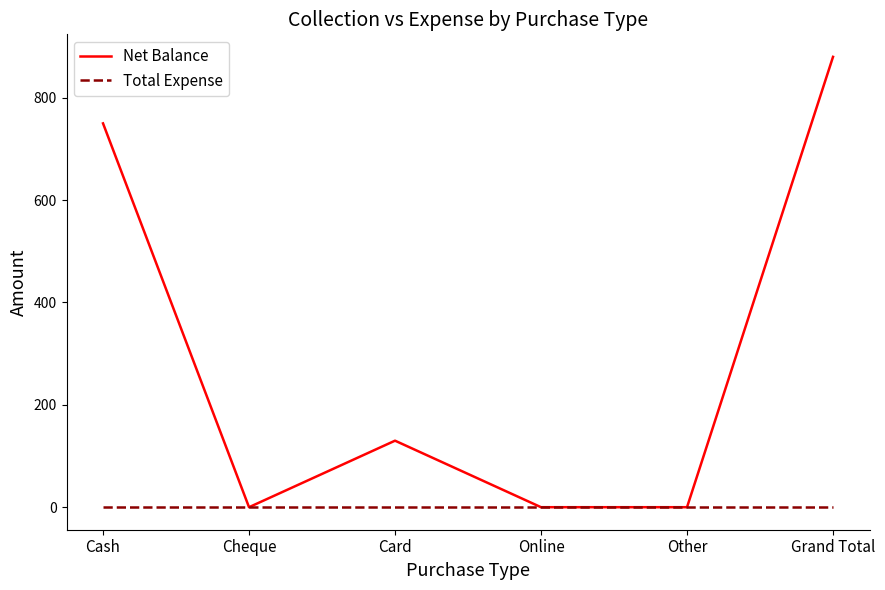

How many lines are shown in the chart?

2